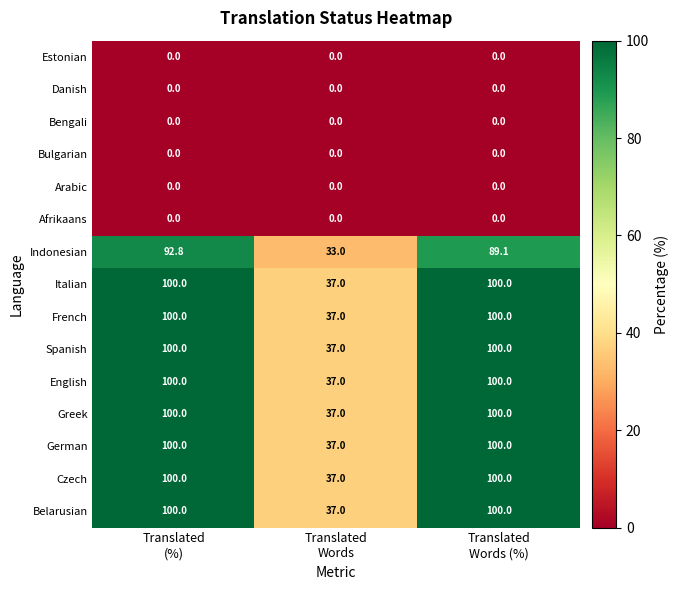

What is the difference between the second highest and minimum values in the Spanish series?

63.0